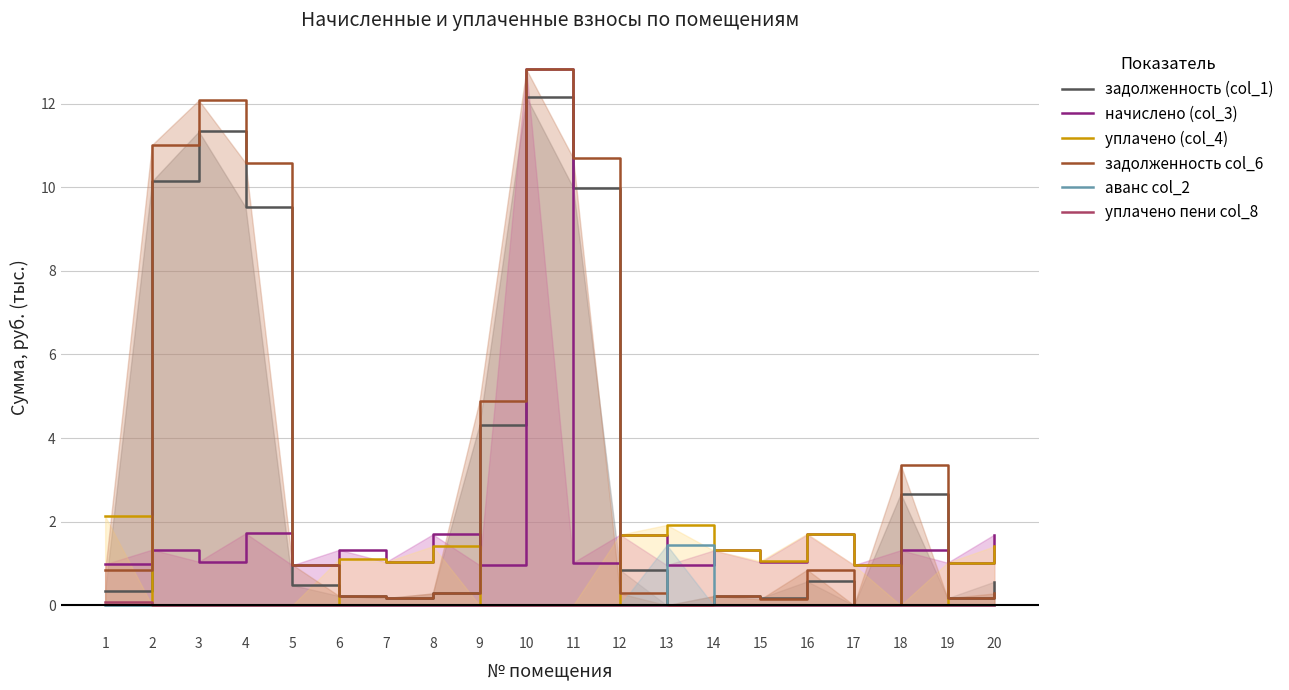

The уплачено пени col_8 series shows 0.1 at 1. True or false?

True